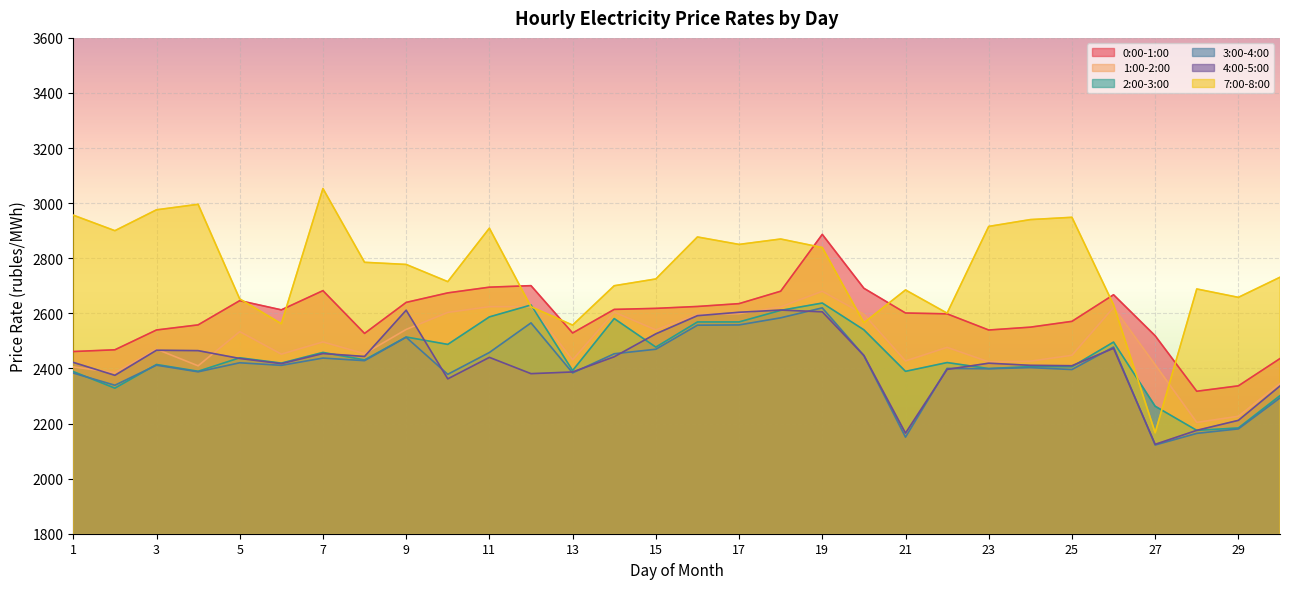

At which category does 7:00-8:00 reach its first local peak?

4